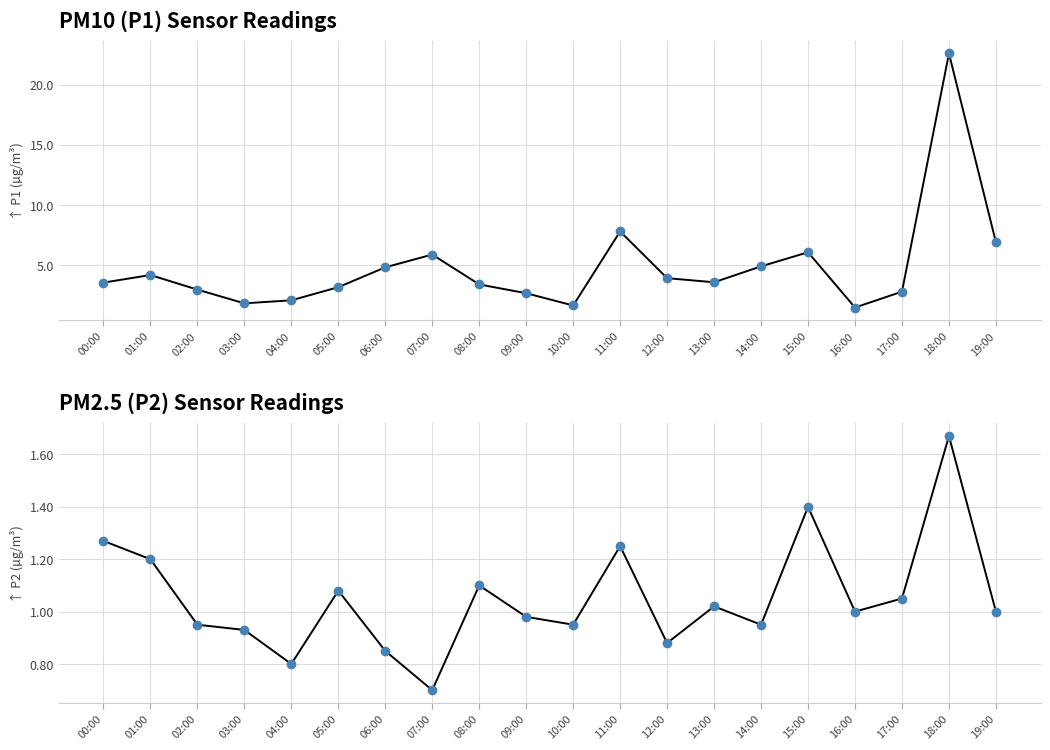

Which has a higher value, 00:00 or 18:00?

18:00